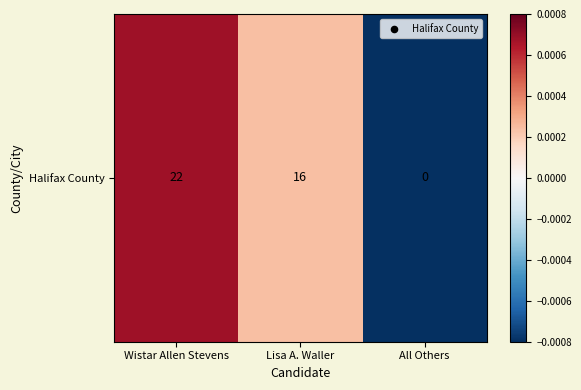

Is it true that the value at Wistar Allen Stevens is 0.0?

False